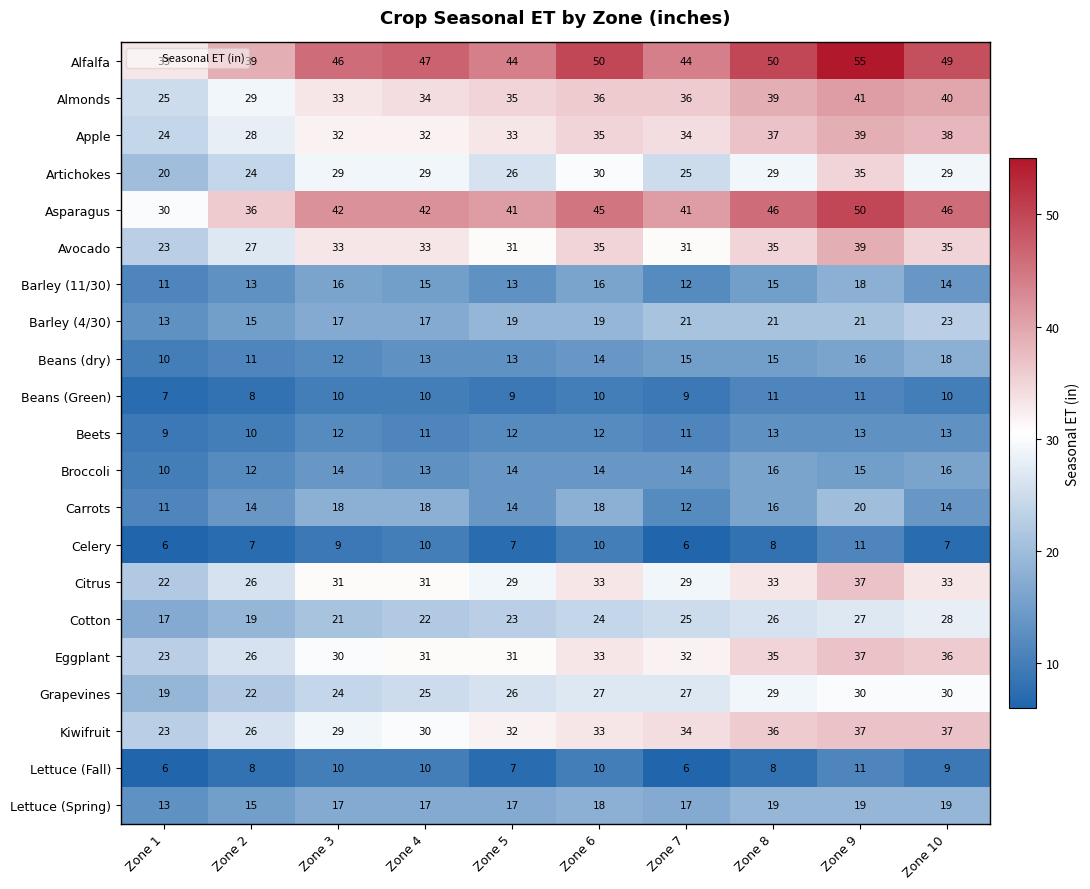

What is the average value of the Barley (11/30) series?

14